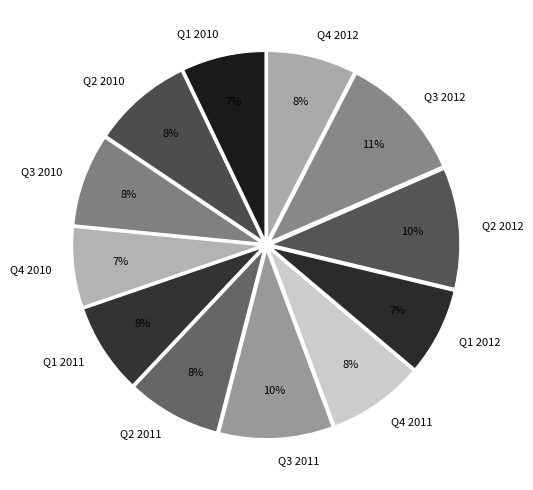

Do Q2 2010 and Q4 2010 together represent more than half of the pie?

No